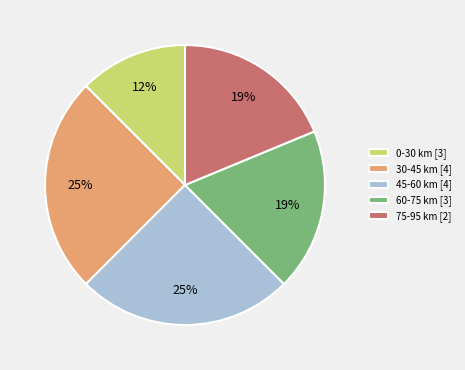

Is there any slice that represents more than half of the pie?

No